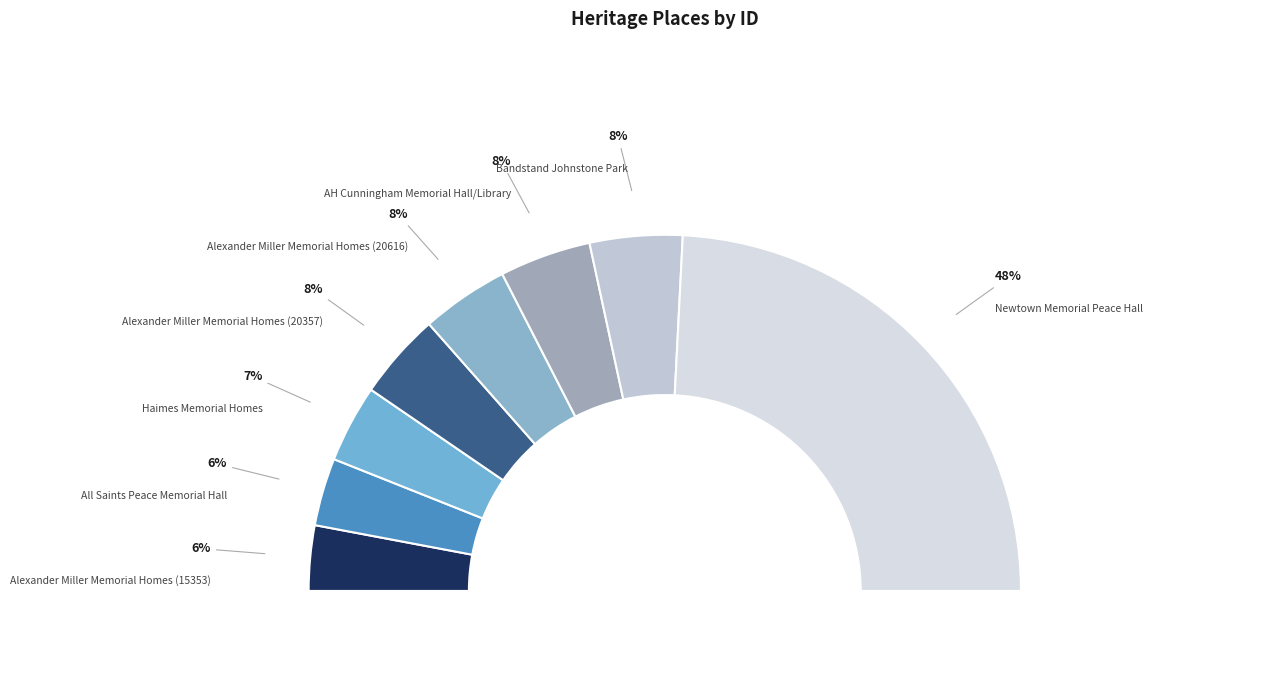

Rank the categories by value from highest to lowest.

Newtown Memorial
Peace Hall, Bandstand
Johnstone Park, AH Cunningham
Memorial Hall/Library, Alexander Miller
Memorial Homes (20616), Alexander Miller
Memorial Homes (20357), Haimes Memorial
Homes, All Saints Peace
Memorial Hall, Alexander Miller
Memorial Homes (15353)